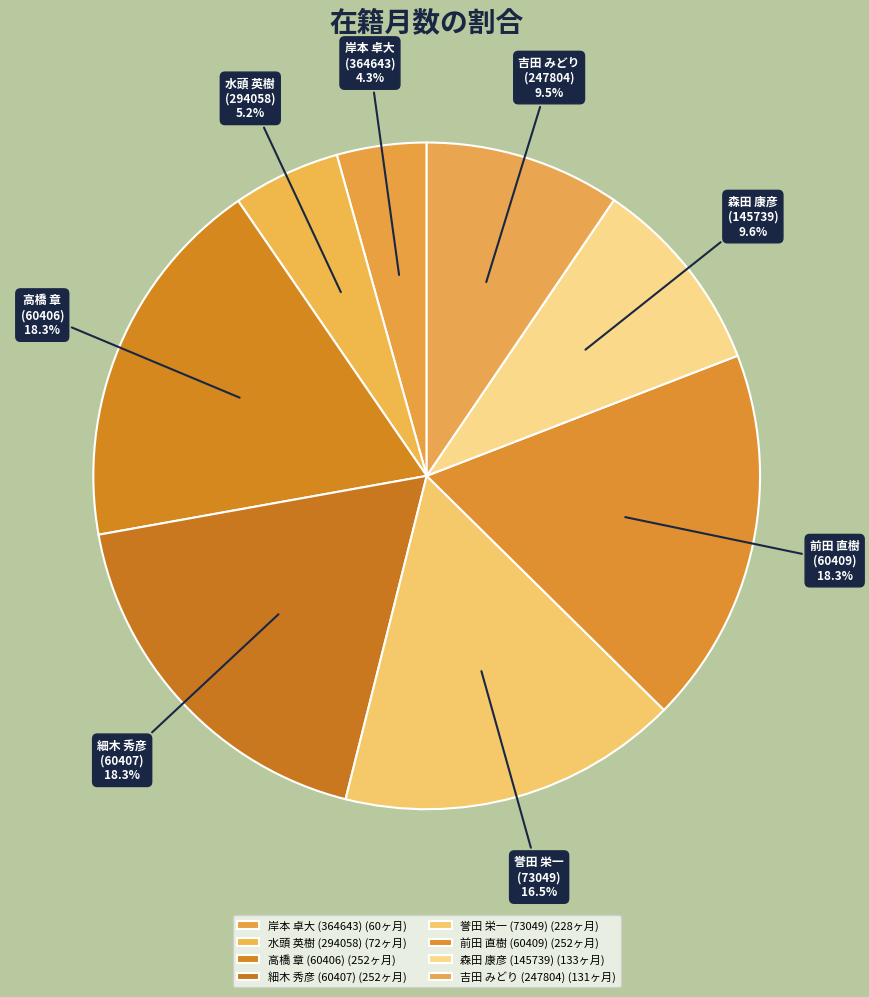

What percentage is NOT represented by 水頭 英樹 (294058)?

94.8%